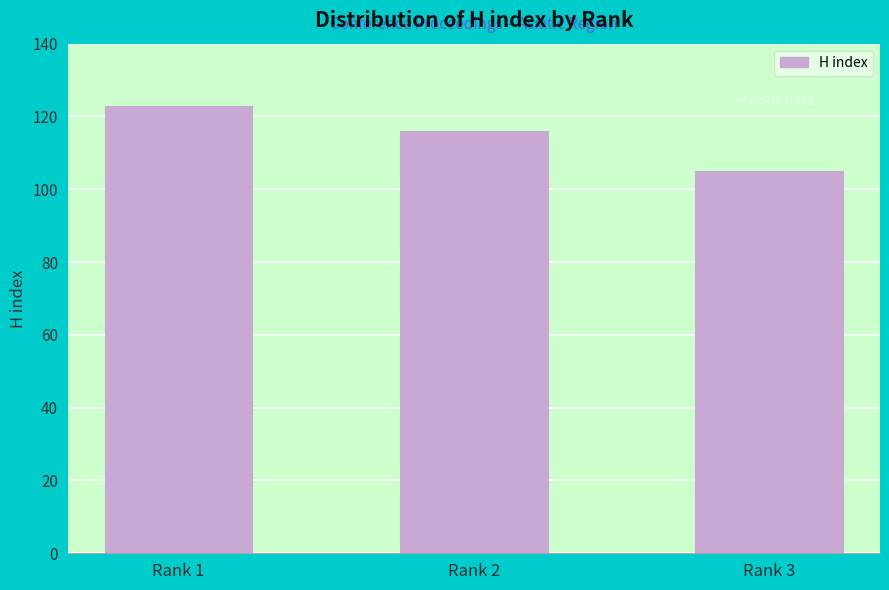

Which category has the lowest value across all series?

Rank 3